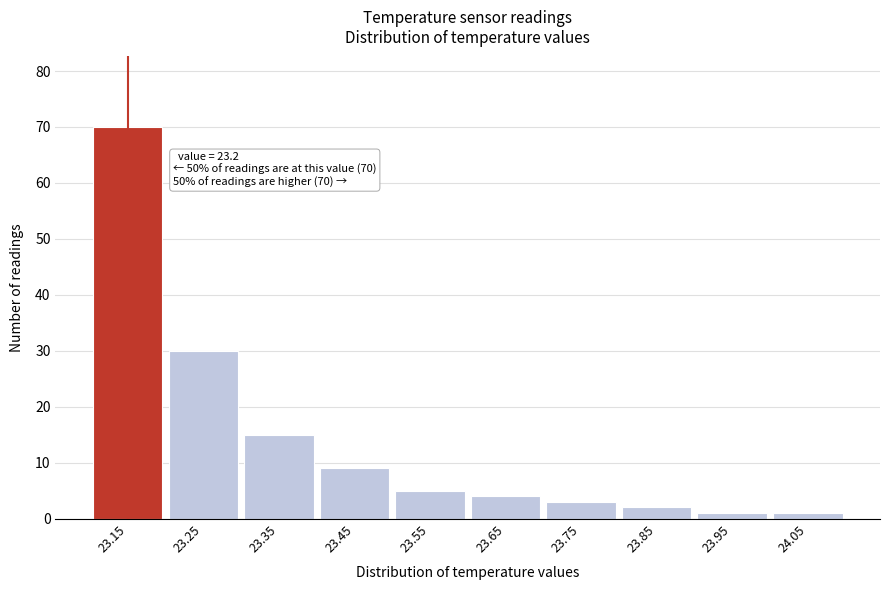

Reading right to left, list all the values displayed in this chart.

24.05=1	23.95=1	23.85=2	23.75=3	23.65=4	23.55=5	23.45=9	23.35=15	23.25=30	23.15=70